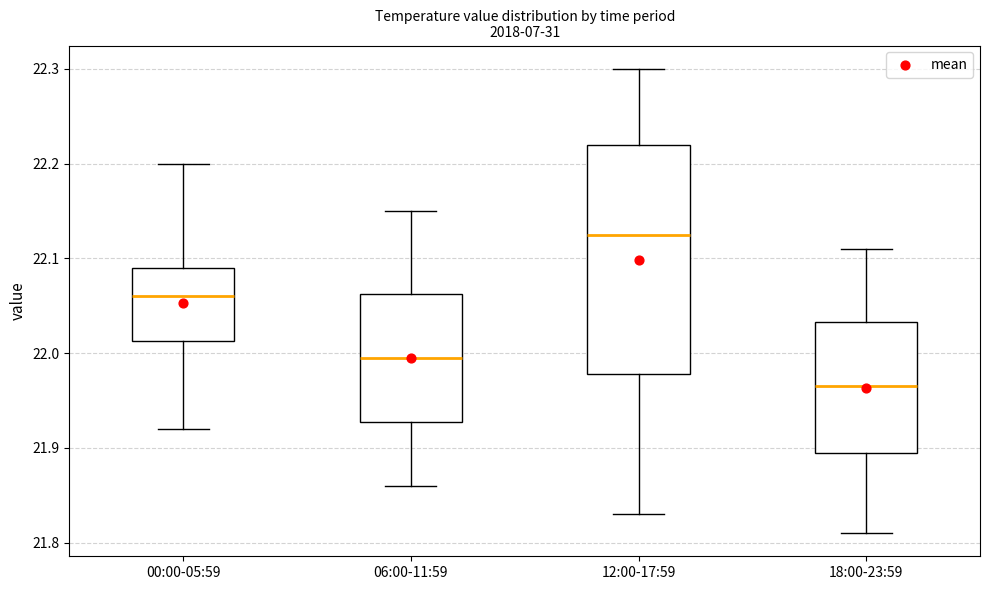

Where is the lower edge of the box for 12:00-17:59 on the y-axis? The values are not printed on the chart, so give them approximately, as read against the axis.

21.98